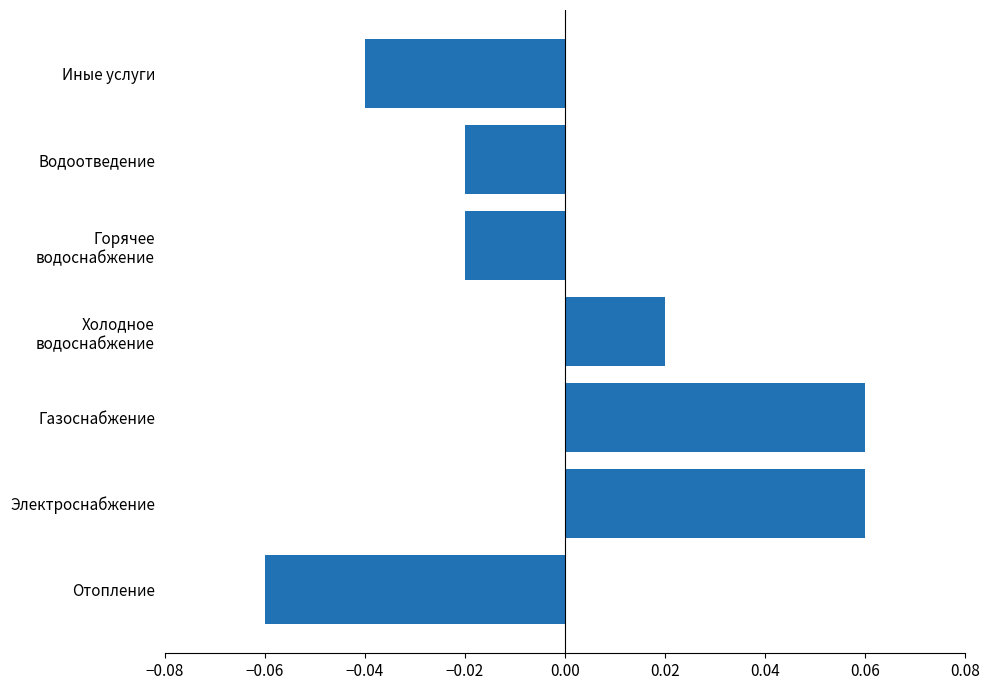

How many values are between 0 and 1?

3